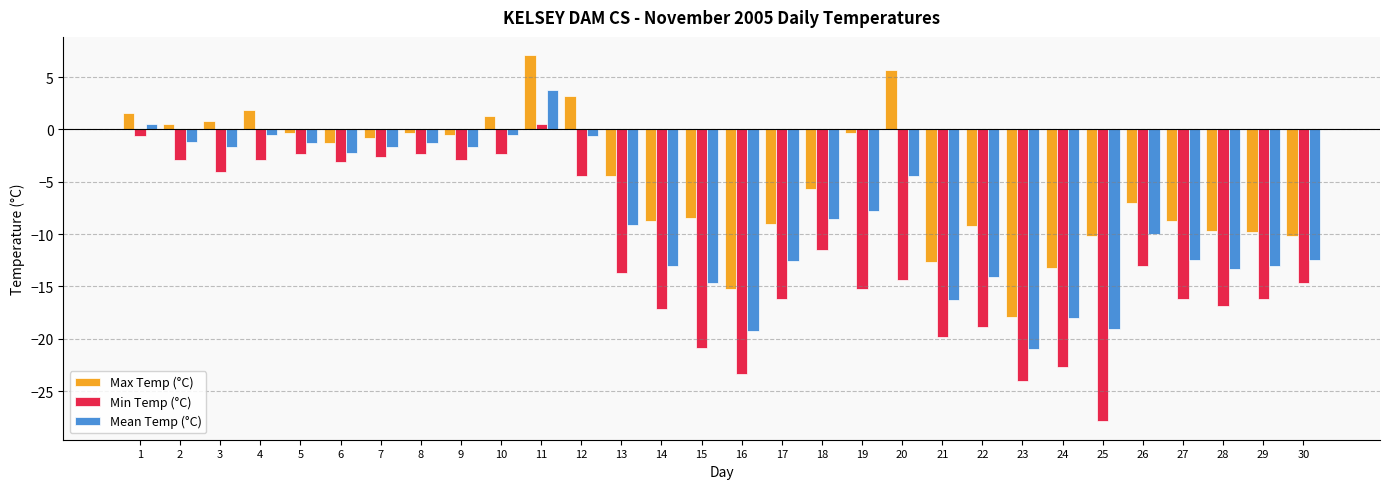

What is the sum of all Min Temp (°C) values?

-352.7